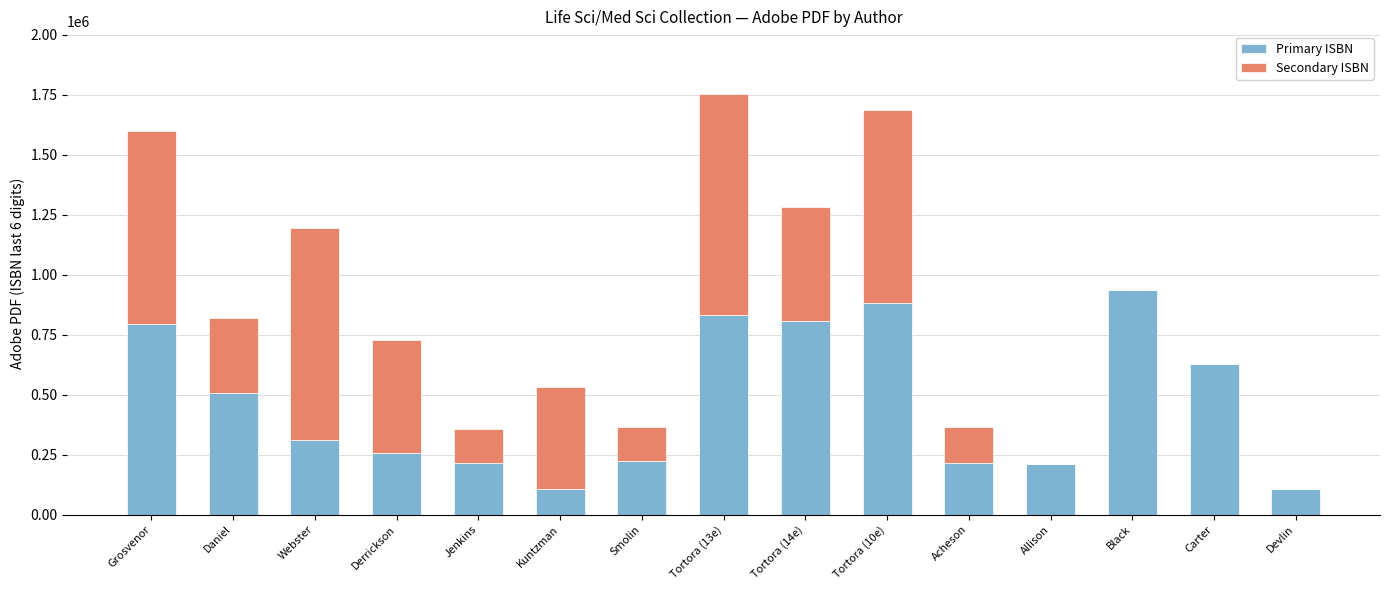

What is the maximum value for Primary ISBN?

934753